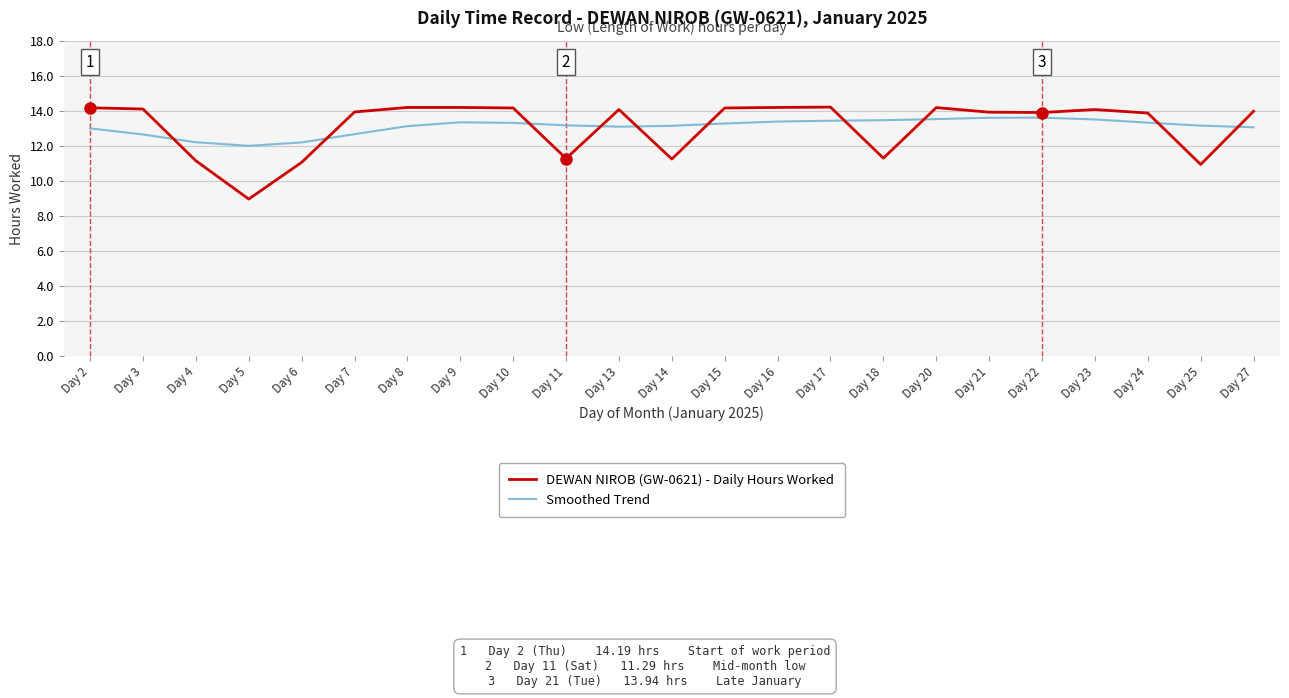

In Smoothed Trend, how many points are higher than both neighbors (excluding endpoints)?

2